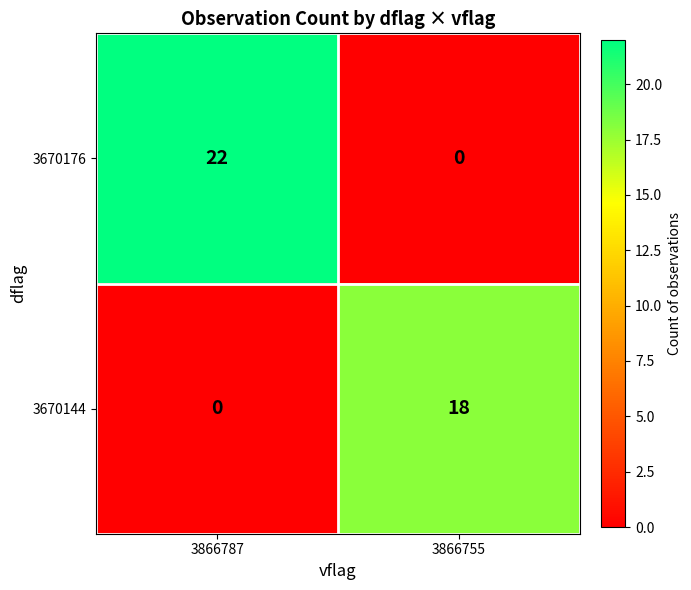

Which series has the widest spread of values?

3670176